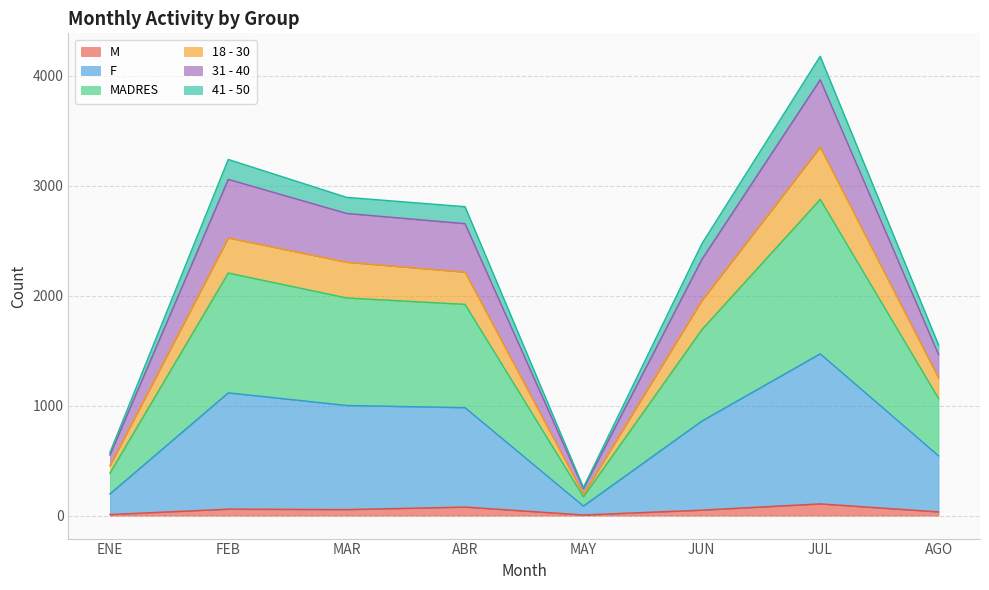

At which label does 18 - 30 reach its minimum?

MAY